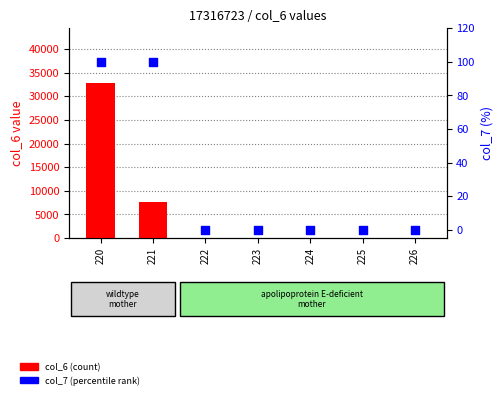

Which series contains the highest Y value?

col_6 (count)